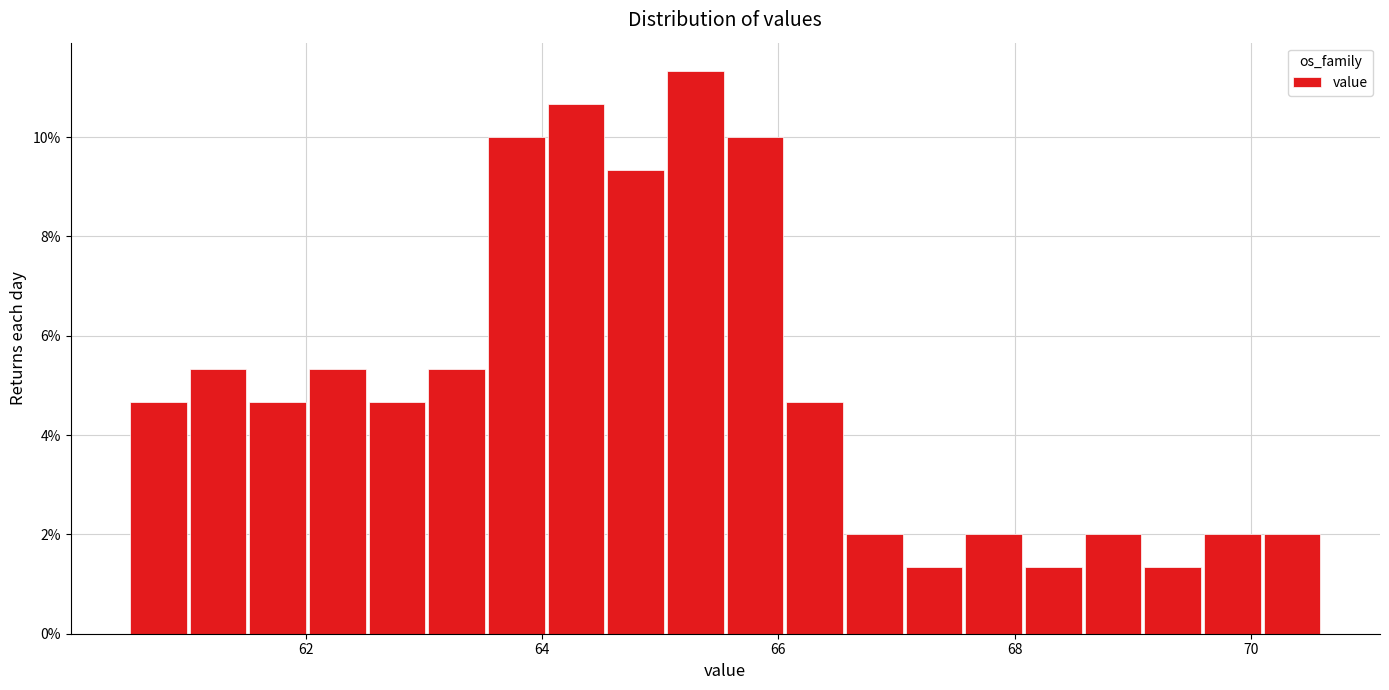

Read against the x-axis, roughly where is the centre of the tallest bar?

65.2